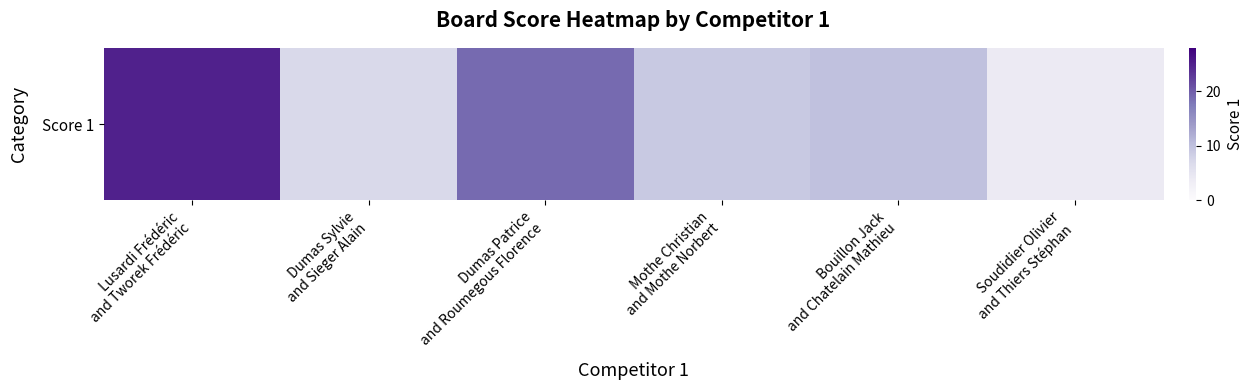

What is the ratio of the value at Dumas Patrice
and Roumegous Florence to the value at Dumas Sylvie
and Sieger Alain?

2.7